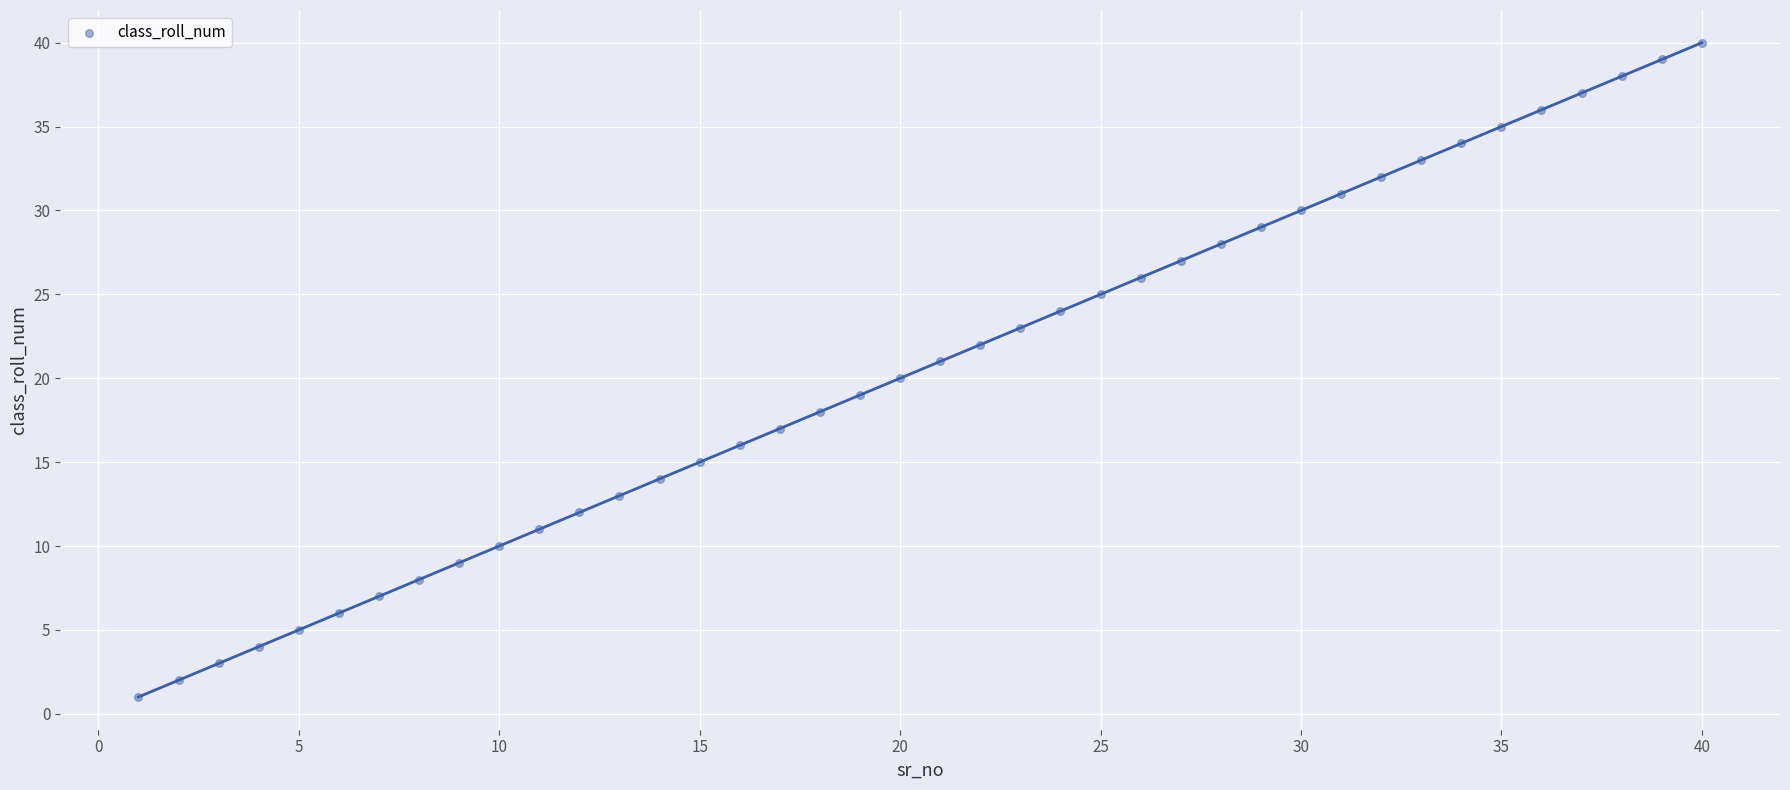

What is the range of X values (max minus min)?

39